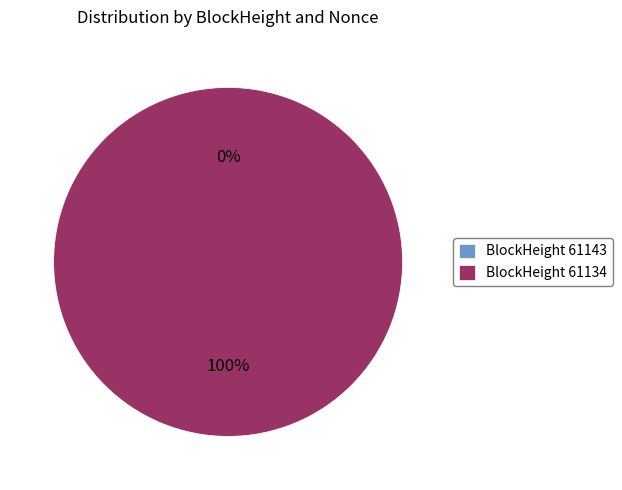

True or false: 61134 accounts for 100% of the total.

True